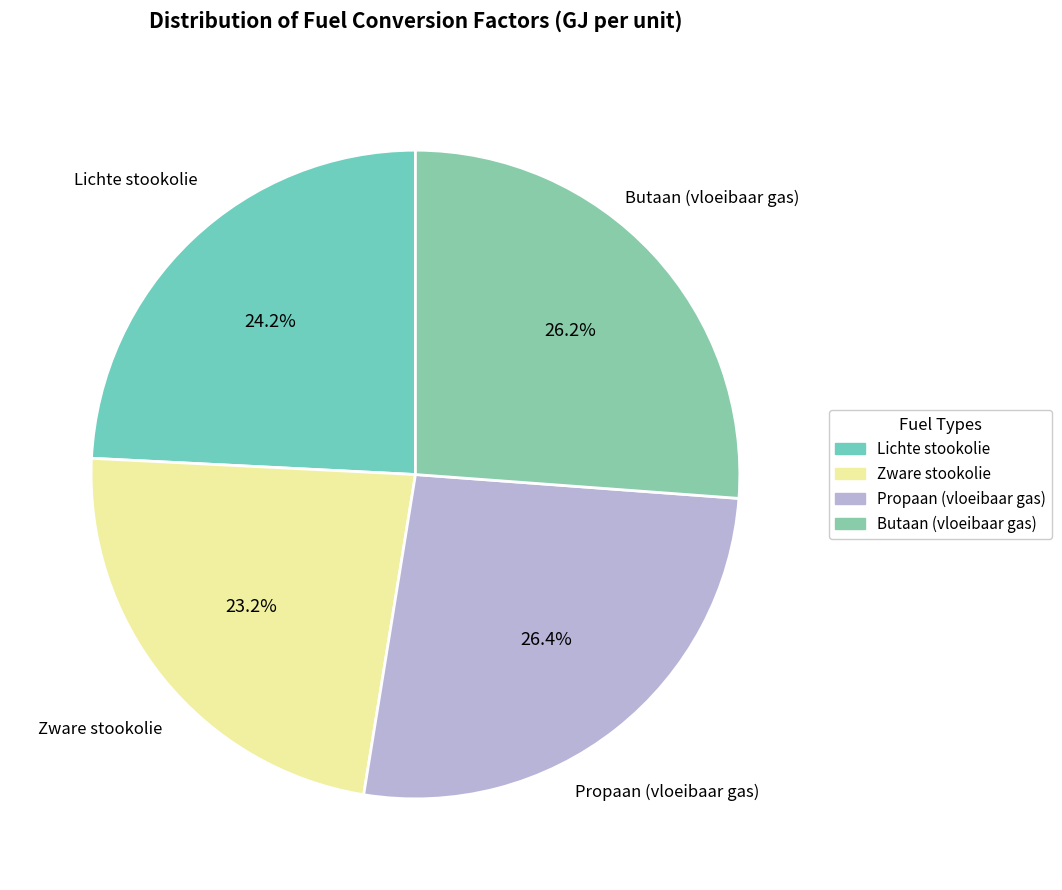

Does Propaan (vloeibaar gas) represent more than half of the total?

No